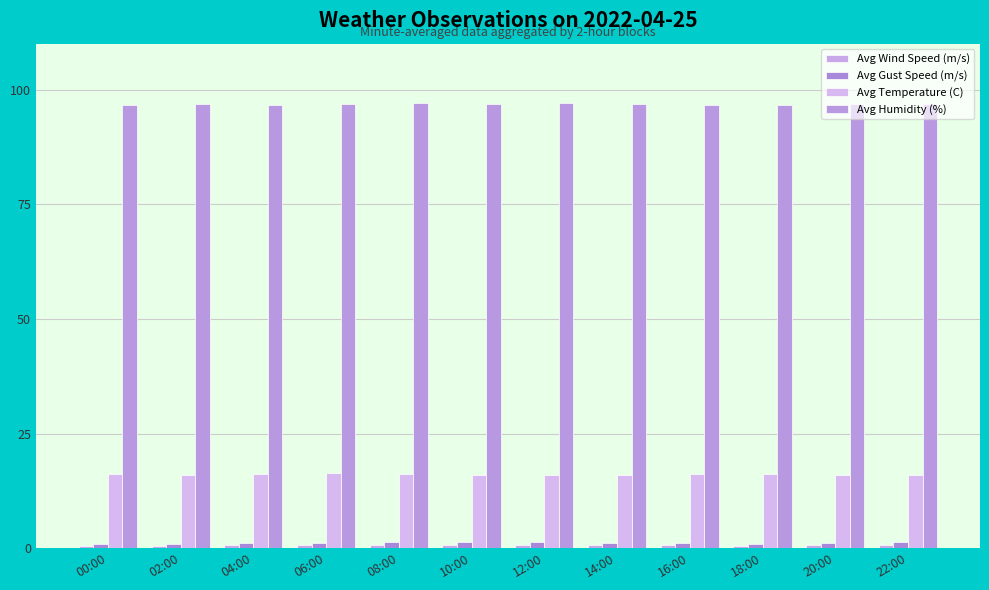

Rank the series by their maximum value, from lowest to highest.

Avg Wind Speed (m/s), Avg Gust Speed (m/s), Avg Temperature (C), Avg Humidity (%)